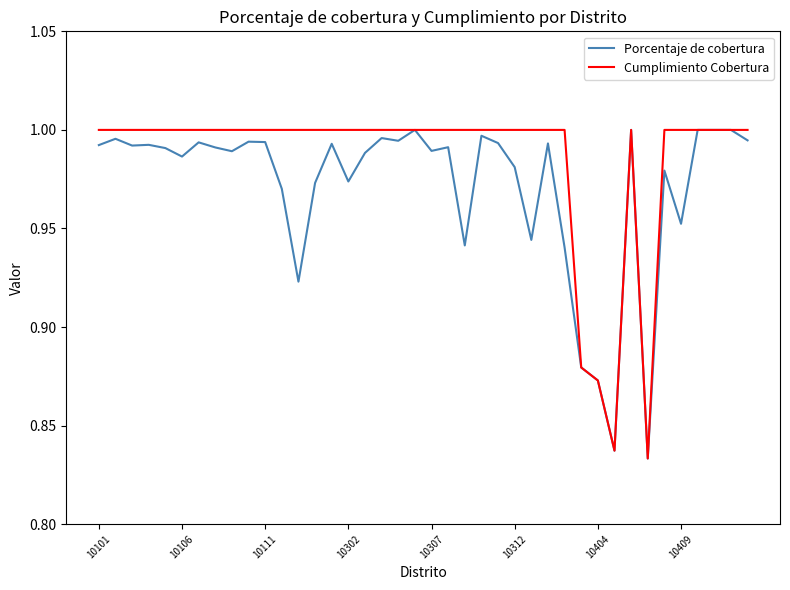

Which series has the largest total across all categories?

Cumplimiento Cobertura